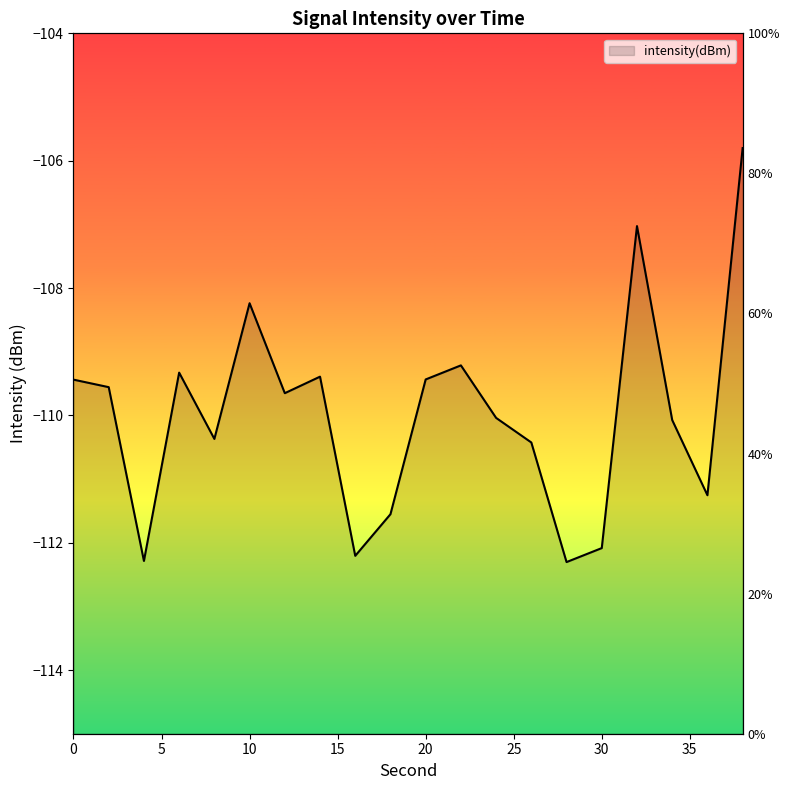

Is it true that the value at 18 is -111.6?

True